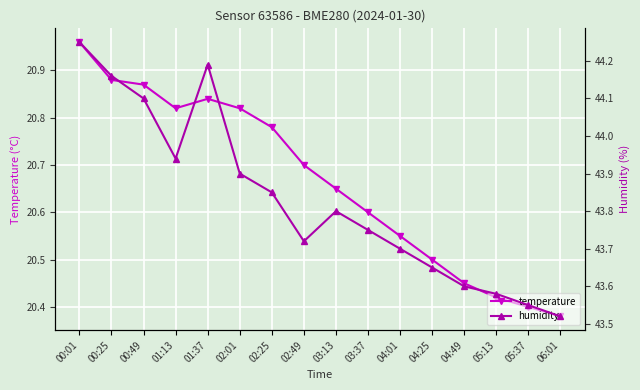

True or false: temperature has a value of 20.6 at 03:13.

True